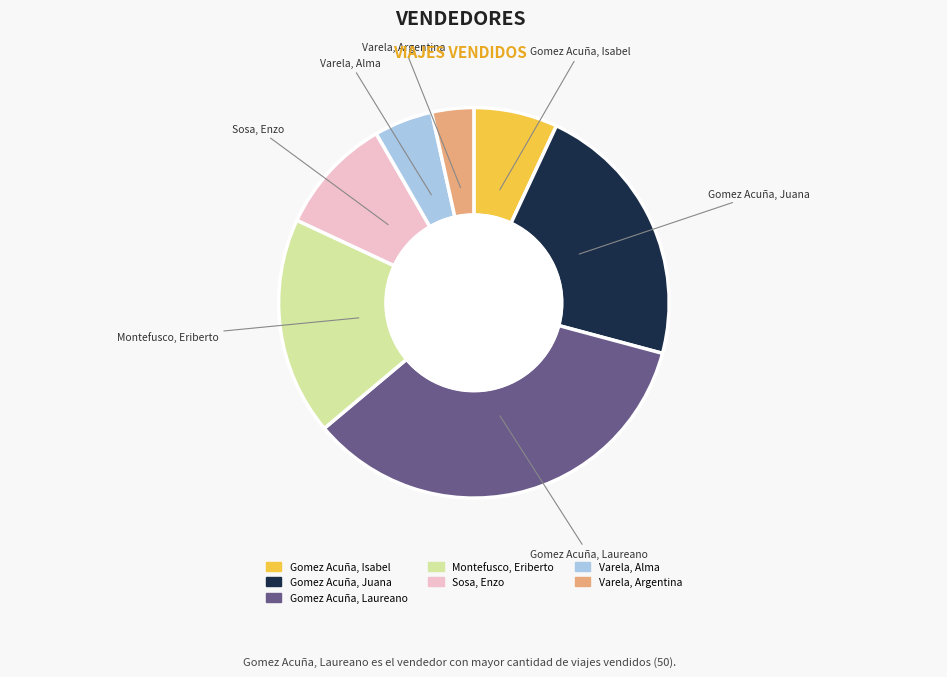

Which category has the biggest portion of the pie?

Gomez Acuña, Laureano